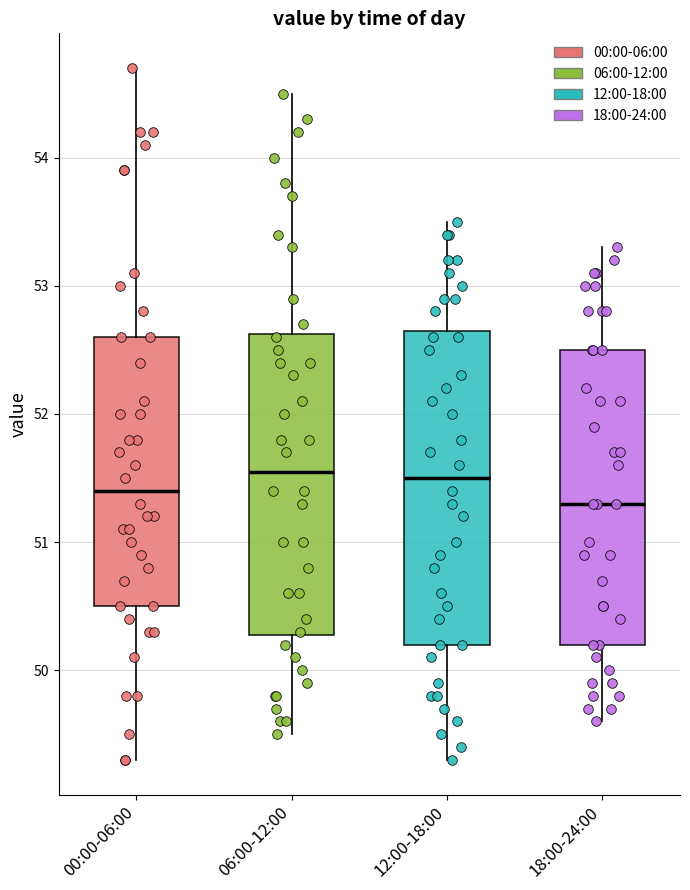

Which box's median line is the lowest?

18:00-24:00